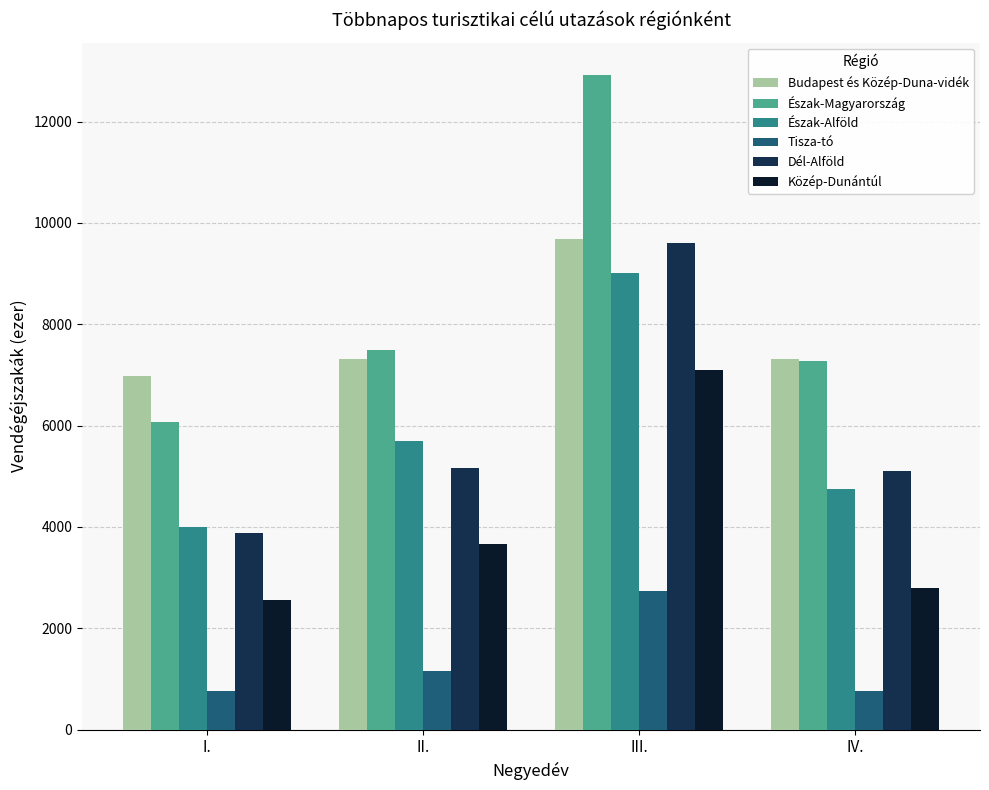

What is the lowest value of the Észak-Alföld series?

4007.7